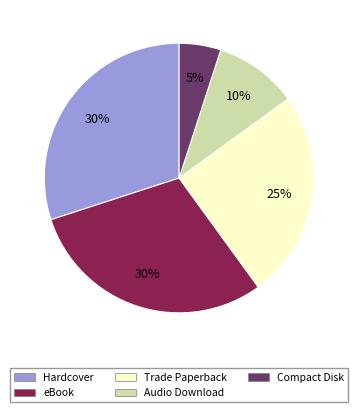

How many slices are in this pie chart?

5